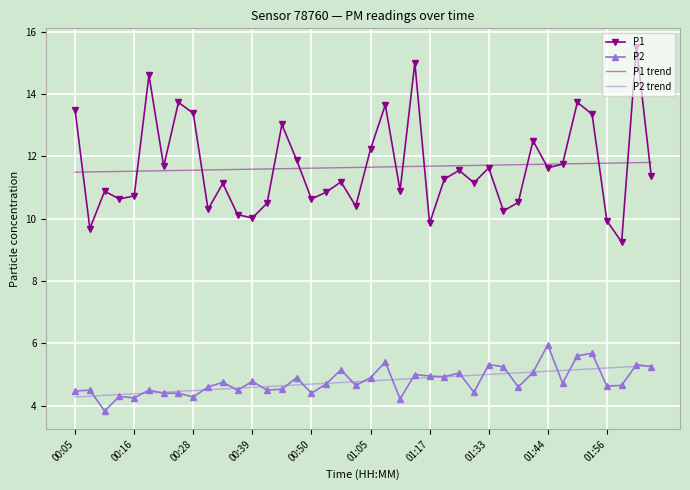

True or false: P1 trend and P2 cross at least once.

False